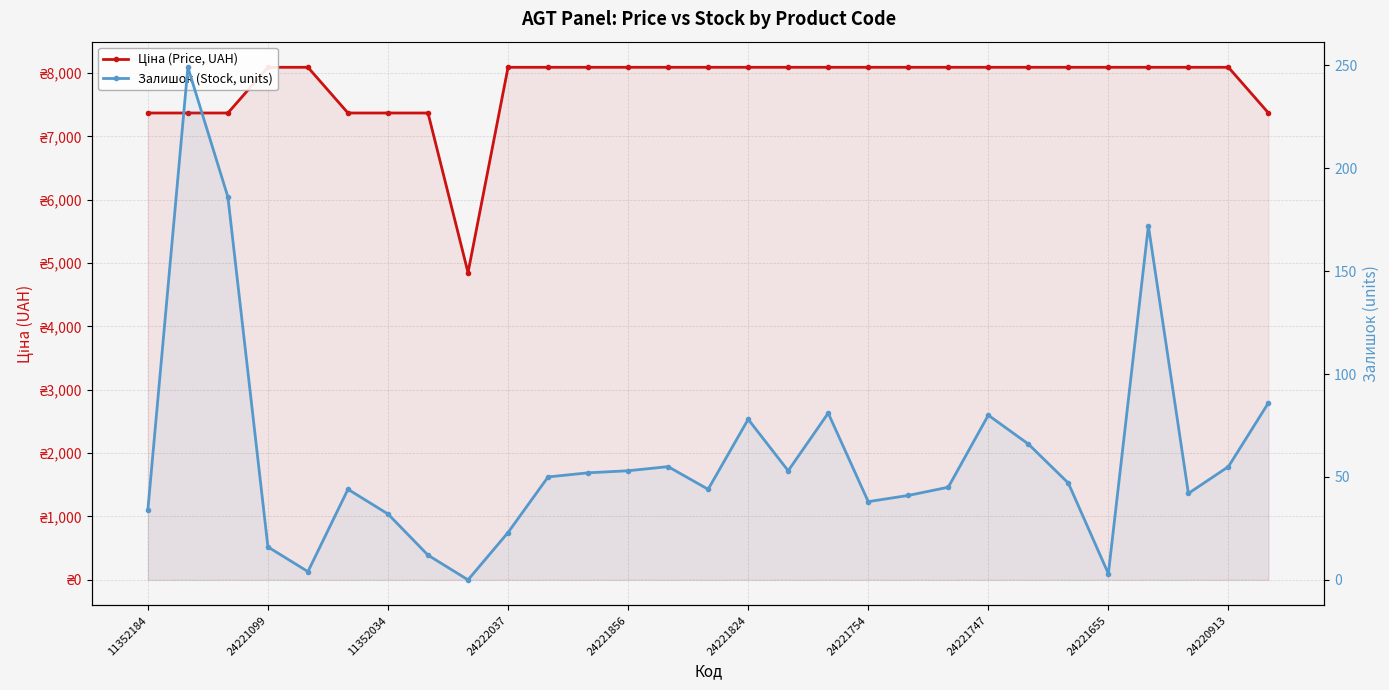

Reading right to left, transcribe all the data shown in this chart.

Ціна (Price, UAH): 7367.9	8089.0	8089.0	8089.0	8089.0	8089.0	8089.0	8089.0	8089.0	8089.0	8089.0	8089.0	8089.0	8089.0	8089.0	8089.0	8089.0	8089.0	8089.0	8089.0	4849.2	7367.9	7367.9	7367.9	8089.0	8089.0	7367.9	7367.9	7367.9
Залишок (Stock, units): 86.0	55.0	42.0	172.0	3.0	47.0	66.0	80.0	45.0	41.0	38.0	81.0	53.0	78.0	44.0	55.0	53.0	52.0	50.0	23.0	0.0	12.0	32.0	44.0	4.0	16.0	186.0	249.0	34.0